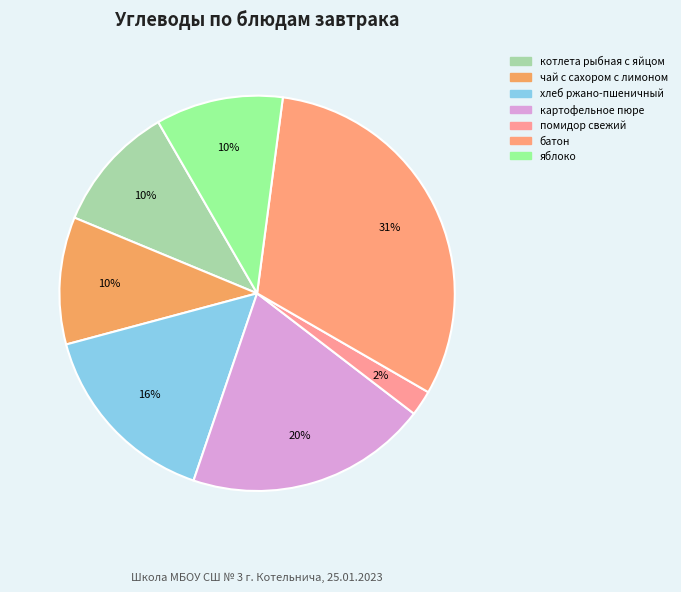

The яблоко slice represents 17% of the pie. True or false?

False